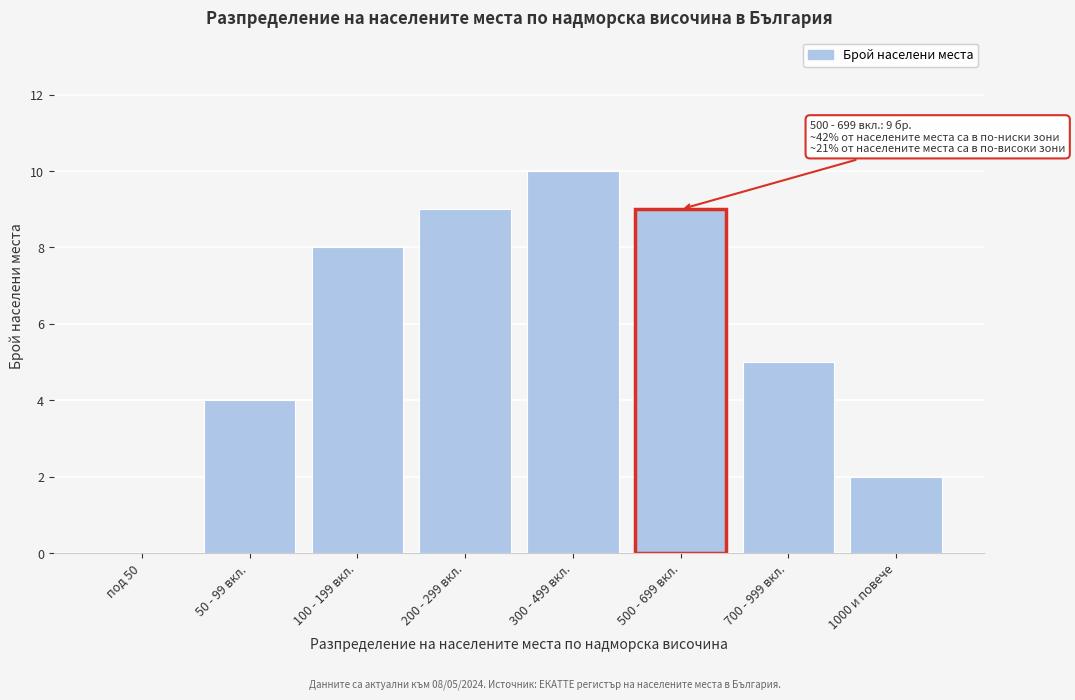

Reading left to right, transcribe all the data shown in this chart.

под 50=0	50 - 99 вкл.=4	100 - 199 вкл.=8	200 - 299 вкл.=9	300 - 499 вкл.=10	500 - 699 вкл.=9	700 - 999 вкл.=5	1000 и повече=2